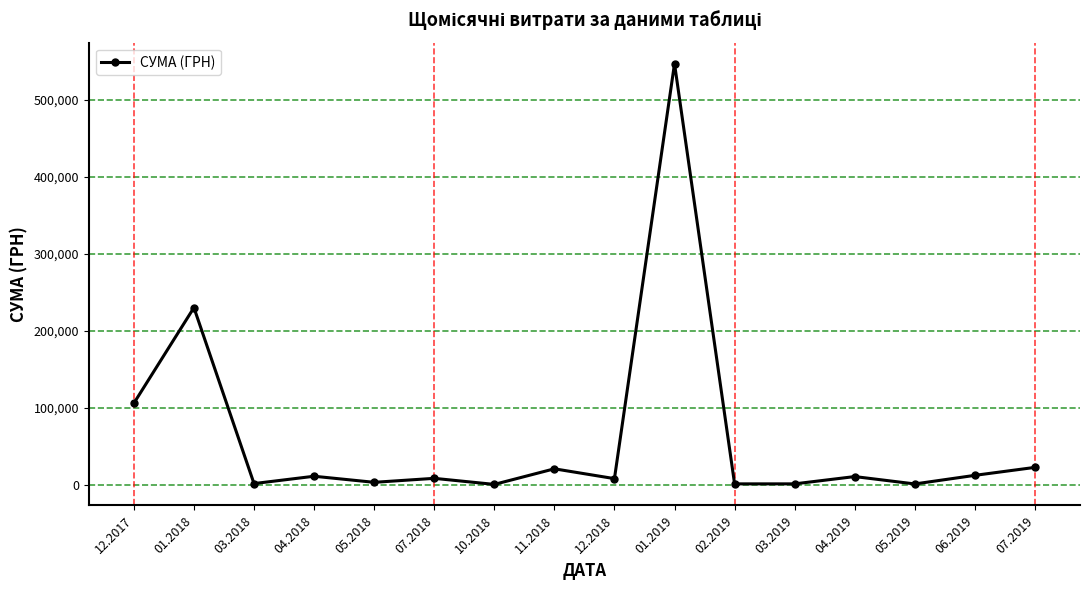

At which category does the chart reach its peak across all series?

01.2019